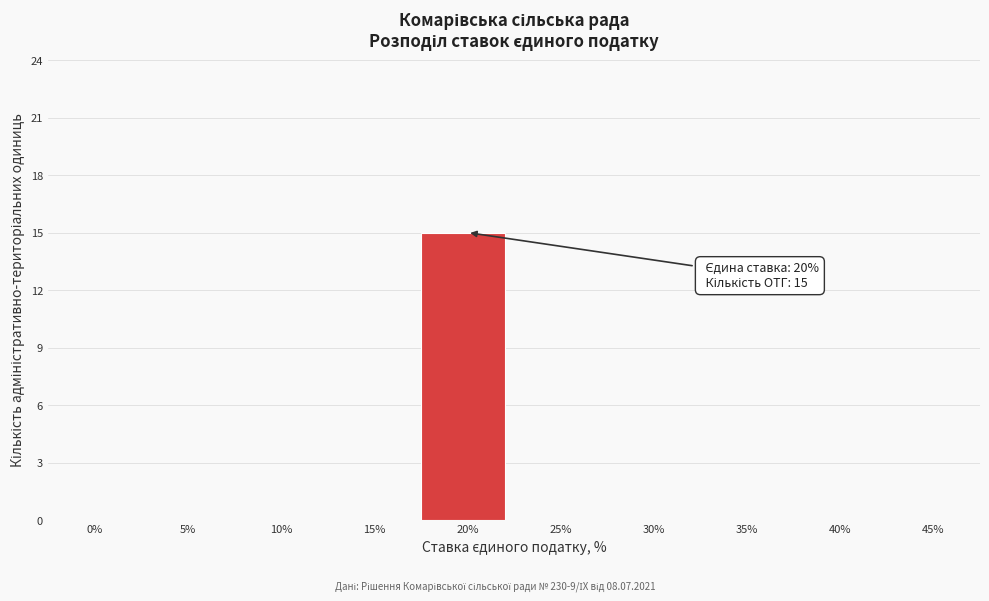

Reading left to right, extract all data points from this chart.

0%=0	5%=0	10%=0	15%=0	20%=15	25%=0	30%=0	35%=0	40%=0	45%=0